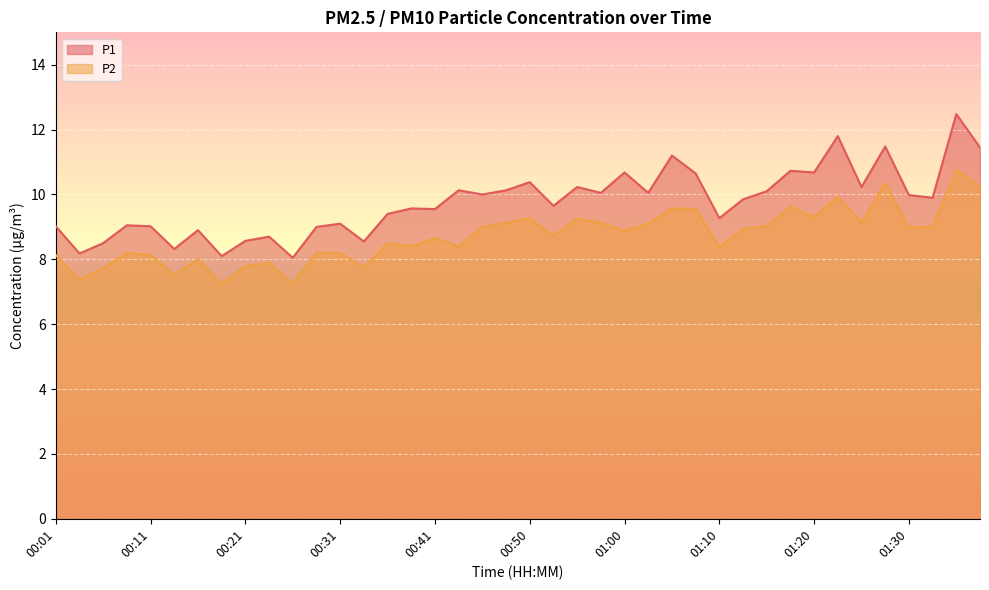

How many lines are shown in the chart?

2